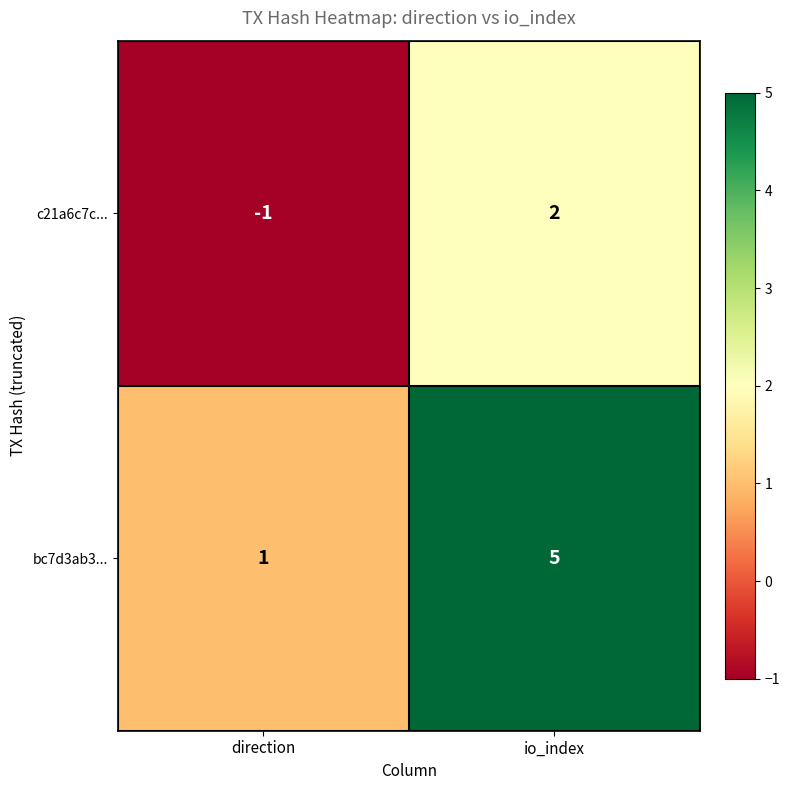

Reading left to right, what are all the values shown in this chart?

c21a6c7c...: -1	2
bc7d3ab3...: 1	5